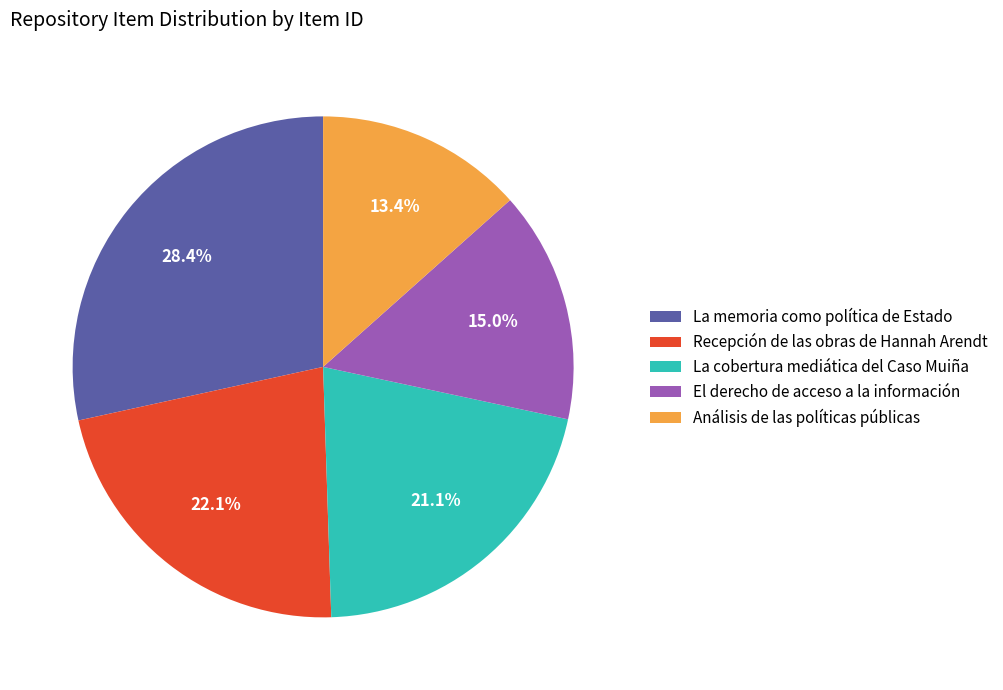

Is there any slice that represents more than half of the pie?

No